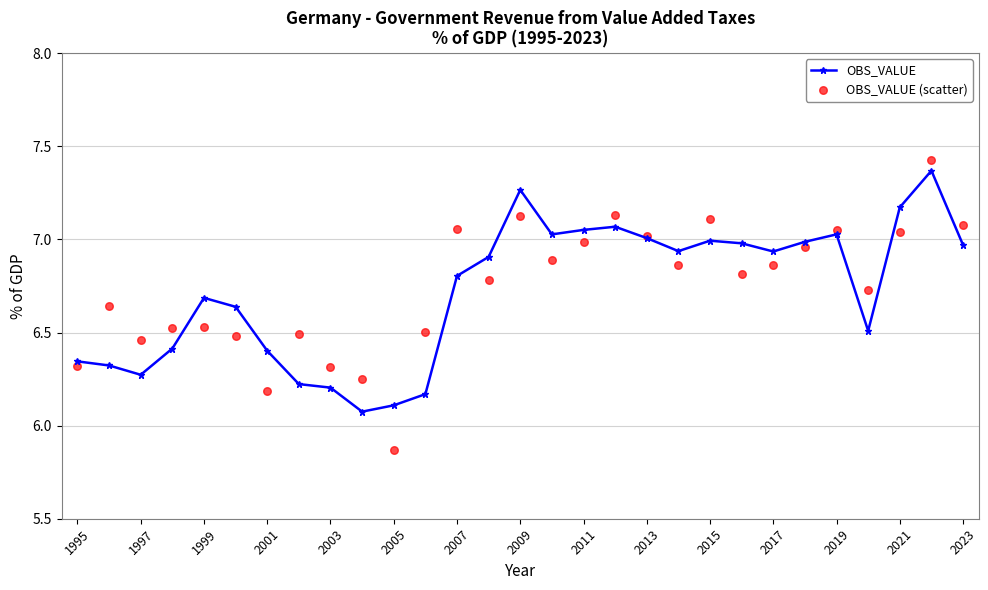

At how many categories does at least one series exceed 6?

29